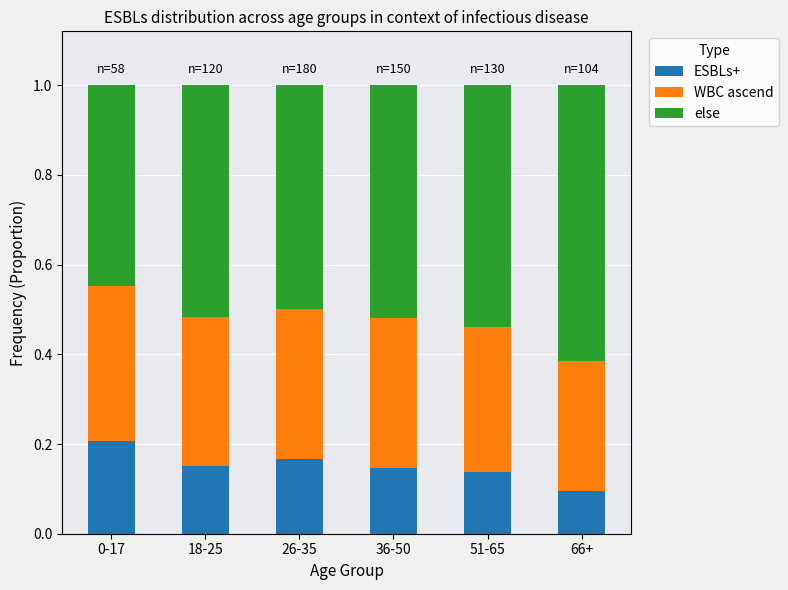

What is the total value across all series at 0-17?

1.0